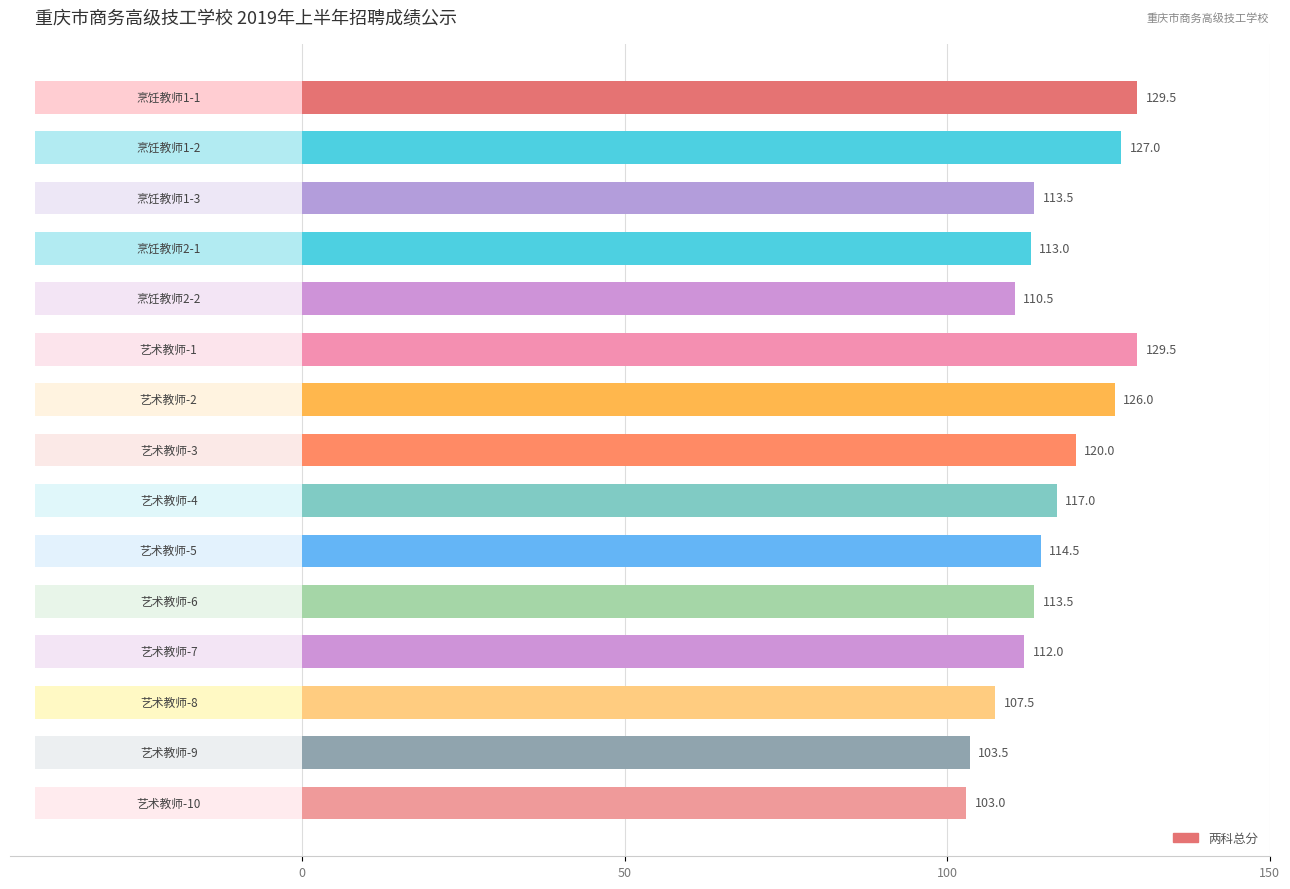

At which label does 两科总分 first exceed 113?

烹饪教师1-1